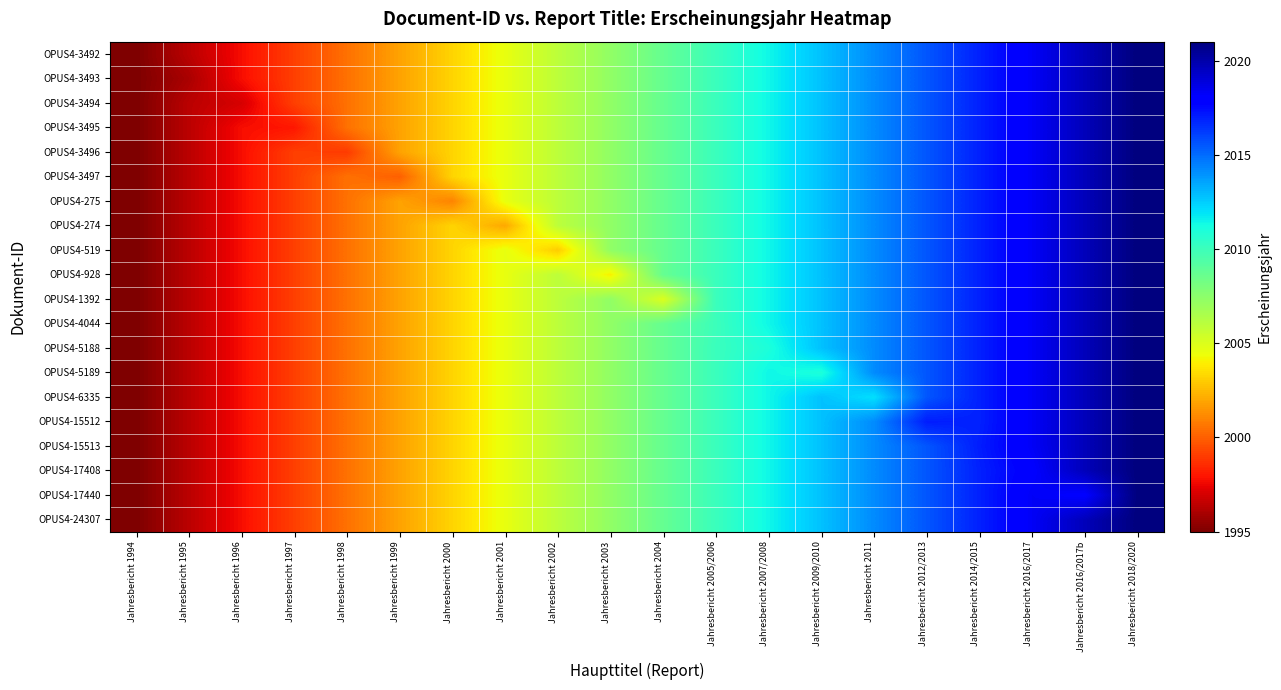

Reading right to left, extract all data points from this chart.

OPUS4-3492: Jahresbericht 2018/2020=2021.0	Jahresbericht 2016/2017b=2019.6	Jahresbericht 2016/2017=2018.3	Jahresbericht 2014/2015=2016.9	Jahresbericht 2012/2013=2015.5	Jahresbericht 2011=2014.2	Jahresbericht 2009/2010=2012.8	Jahresbericht 2007/2008=2011.4	Jahresbericht 2005/2006=2010.1	Jahresbericht 2004=2008.7	Jahresbericht 2003=2007.3	Jahresbericht 2002=2005.9	Jahresbericht 2001=2004.6	Jahresbericht 2000=2003.2	Jahresbericht 1999=2001.8	Jahresbericht 1998=2000.5	Jahresbericht 1997=1999.1	Jahresbericht 1996=1997.7	Jahresbericht 1995=1996.4	Jahresbericht 1994=1995.0
OPUS4-3493: Jahresbericht 2018/2020=2021.0	Jahresbericht 2016/2017b=2019.6	Jahresbericht 2016/2017=2018.3	Jahresbericht 2014/2015=2016.9	Jahresbericht 2012/2013=2015.5	Jahresbericht 2011=2014.2	Jahresbericht 2009/2010=2012.8	Jahresbericht 2007/2008=2011.4	Jahresbericht 2005/2006=2010.1	Jahresbericht 2004=2008.7	Jahresbericht 2003=2007.3	Jahresbericht 2002=2005.9	Jahresbericht 2001=2004.6	Jahresbericht 2000=2003.2	Jahresbericht 1999=2001.8	Jahresbericht 1998=2000.5	Jahresbericht 1997=1999.1	Jahresbericht 1996=1997.7	Jahresbericht 1995=1996.0	Jahresbericht 1994=1995.0
OPUS4-3494: Jahresbericht 2018/2020=2021.0	Jahresbericht 2016/2017b=2019.6	Jahresbericht 2016/2017=2018.3	Jahresbericht 2014/2015=2016.9	Jahresbericht 2012/2013=2015.5	Jahresbericht 2011=2014.2	Jahresbericht 2009/2010=2012.8	Jahresbericht 2007/2008=2011.4	Jahresbericht 2005/2006=2010.1	Jahresbericht 2004=2008.7	Jahresbericht 2003=2007.3	Jahresbericht 2002=2005.9	Jahresbericht 2001=2004.6	Jahresbericht 2000=2003.2	Jahresbericht 1999=2001.8	Jahresbericht 1998=2000.5	Jahresbericht 1997=1999.1	Jahresbericht 1996=1997.0	Jahresbericht 1995=1996.4	Jahresbericht 1994=1995.0
OPUS4-3495: Jahresbericht 2018/2020=2021.0	Jahresbericht 2016/2017b=2019.6	Jahresbericht 2016/2017=2018.3	Jahresbericht 2014/2015=2016.9	Jahresbericht 2012/2013=2015.5	Jahresbericht 2011=2014.2	Jahresbericht 2009/2010=2012.8	Jahresbericht 2007/2008=2011.4	Jahresbericht 2005/2006=2010.1	Jahresbericht 2004=2008.7	Jahresbericht 2003=2007.3	Jahresbericht 2002=2005.9	Jahresbericht 2001=2004.6	Jahresbericht 2000=2003.2	Jahresbericht 1999=2001.8	Jahresbericht 1998=2000.5	Jahresbericht 1997=1998.0	Jahresbericht 1996=1997.7	Jahresbericht 1995=1996.4	Jahresbericht 1994=1995.0
OPUS4-3496: Jahresbericht 2018/2020=2021.0	Jahresbericht 2016/2017b=2019.6	Jahresbericht 2016/2017=2018.3	Jahresbericht 2014/2015=2016.9	Jahresbericht 2012/2013=2015.5	Jahresbericht 2011=2014.2	Jahresbericht 2009/2010=2012.8	Jahresbericht 2007/2008=2011.4	Jahresbericht 2005/2006=2010.1	Jahresbericht 2004=2008.7	Jahresbericht 2003=2007.3	Jahresbericht 2002=2005.9	Jahresbericht 2001=2004.6	Jahresbericht 2000=2003.2	Jahresbericht 1999=2001.8	Jahresbericht 1998=1999.0	Jahresbericht 1997=1999.1	Jahresbericht 1996=1997.7	Jahresbericht 1995=1996.4	Jahresbericht 1994=1995.0
OPUS4-3497: Jahresbericht 2018/2020=2021.0	Jahresbericht 2016/2017b=2019.6	Jahresbericht 2016/2017=2018.3	Jahresbericht 2014/2015=2016.9	Jahresbericht 2012/2013=2015.5	Jahresbericht 2011=2014.2	Jahresbericht 2009/2010=2012.8	Jahresbericht 2007/2008=2011.4	Jahresbericht 2005/2006=2010.1	Jahresbericht 2004=2008.7	Jahresbericht 2003=2007.3	Jahresbericht 2002=2005.9	Jahresbericht 2001=2004.6	Jahresbericht 2000=2003.2	Jahresbericht 1999=2000.0	Jahresbericht 1998=2000.5	Jahresbericht 1997=1999.1	Jahresbericht 1996=1997.7	Jahresbericht 1995=1996.4	Jahresbericht 1994=1995.0
OPUS4-275: Jahresbericht 2018/2020=2021.0	Jahresbericht 2016/2017b=2019.6	Jahresbericht 2016/2017=2018.3	Jahresbericht 2014/2015=2016.9	Jahresbericht 2012/2013=2015.5	Jahresbericht 2011=2014.2	Jahresbericht 2009/2010=2012.8	Jahresbericht 2007/2008=2011.4	Jahresbericht 2005/2006=2010.1	Jahresbericht 2004=2008.7	Jahresbericht 2003=2007.3	Jahresbericht 2002=2005.9	Jahresbericht 2001=2004.6	Jahresbericht 2000=2001.0	Jahresbericht 1999=2001.8	Jahresbericht 1998=2000.5	Jahresbericht 1997=1999.1	Jahresbericht 1996=1997.7	Jahresbericht 1995=1996.4	Jahresbericht 1994=1995.0
OPUS4-274: Jahresbericht 2018/2020=2021.0	Jahresbericht 2016/2017b=2019.6	Jahresbericht 2016/2017=2018.3	Jahresbericht 2014/2015=2016.9	Jahresbericht 2012/2013=2015.5	Jahresbericht 2011=2014.2	Jahresbericht 2009/2010=2012.8	Jahresbericht 2007/2008=2011.4	Jahresbericht 2005/2006=2010.1	Jahresbericht 2004=2008.7	Jahresbericht 2003=2007.3	Jahresbericht 2002=2005.9	Jahresbericht 2001=2002.0	Jahresbericht 2000=2003.2	Jahresbericht 1999=2001.8	Jahresbericht 1998=2000.5	Jahresbericht 1997=1999.1	Jahresbericht 1996=1997.7	Jahresbericht 1995=1996.4	Jahresbericht 1994=1995.0
OPUS4-519: Jahresbericht 2018/2020=2021.0	Jahresbericht 2016/2017b=2019.6	Jahresbericht 2016/2017=2018.3	Jahresbericht 2014/2015=2016.9	Jahresbericht 2012/2013=2015.5	Jahresbericht 2011=2014.2	Jahresbericht 2009/2010=2012.8	Jahresbericht 2007/2008=2011.4	Jahresbericht 2005/2006=2010.1	Jahresbericht 2004=2008.7	Jahresbericht 2003=2007.3	Jahresbericht 2002=2003.0	Jahresbericht 2001=2004.6	Jahresbericht 2000=2003.2	Jahresbericht 1999=2001.8	Jahresbericht 1998=2000.5	Jahresbericht 1997=1999.1	Jahresbericht 1996=1997.7	Jahresbericht 1995=1996.4	Jahresbericht 1994=1995.0
OPUS4-928: Jahresbericht 2018/2020=2021.0	Jahresbericht 2016/2017b=2019.6	Jahresbericht 2016/2017=2018.3	Jahresbericht 2014/2015=2016.9	Jahresbericht 2012/2013=2015.5	Jahresbericht 2011=2014.2	Jahresbericht 2009/2010=2012.8	Jahresbericht 2007/2008=2011.4	Jahresbericht 2005/2006=2010.1	Jahresbericht 2004=2008.7	Jahresbericht 2003=2004.0	Jahresbericht 2002=2005.9	Jahresbericht 2001=2004.6	Jahresbericht 2000=2003.2	Jahresbericht 1999=2001.8	Jahresbericht 1998=2000.5	Jahresbericht 1997=1999.1	Jahresbericht 1996=1997.7	Jahresbericht 1995=1996.4	Jahresbericht 1994=1995.0
OPUS4-1392: Jahresbericht 2018/2020=2021.0	Jahresbericht 2016/2017b=2019.6	Jahresbericht 2016/2017=2018.3	Jahresbericht 2014/2015=2016.9	Jahresbericht 2012/2013=2015.5	Jahresbericht 2011=2014.2	Jahresbericht 2009/2010=2012.8	Jahresbericht 2007/2008=2011.4	Jahresbericht 2005/2006=2010.1	Jahresbericht 2004=2005.0	Jahresbericht 2003=2007.3	Jahresbericht 2002=2005.9	Jahresbericht 2001=2004.6	Jahresbericht 2000=2003.2	Jahresbericht 1999=2001.8	Jahresbericht 1998=2000.5	Jahresbericht 1997=1999.1	Jahresbericht 1996=1997.7	Jahresbericht 1995=1996.4	Jahresbericht 1994=1995.0
OPUS4-4044: Jahresbericht 2018/2020=2021.0	Jahresbericht 2016/2017b=2019.6	Jahresbericht 2016/2017=2018.3	Jahresbericht 2014/2015=2016.9	Jahresbericht 2012/2013=2015.5	Jahresbericht 2011=2014.2	Jahresbericht 2009/2010=2012.8	Jahresbericht 2007/2008=2011.4	Jahresbericht 2005/2006=2010.0	Jahresbericht 2004=2008.7	Jahresbericht 2003=2007.3	Jahresbericht 2002=2005.9	Jahresbericht 2001=2004.6	Jahresbericht 2000=2003.2	Jahresbericht 1999=2001.8	Jahresbericht 1998=2000.5	Jahresbericht 1997=1999.1	Jahresbericht 1996=1997.7	Jahresbericht 1995=1996.4	Jahresbericht 1994=1995.0
OPUS4-5188: Jahresbericht 2018/2020=2021.0	Jahresbericht 2016/2017b=2019.6	Jahresbericht 2016/2017=2018.3	Jahresbericht 2014/2015=2016.9	Jahresbericht 2012/2013=2015.5	Jahresbericht 2011=2014.2	Jahresbericht 2009/2010=2012.8	Jahresbericht 2007/2008=2011.0	Jahresbericht 2005/2006=2010.1	Jahresbericht 2004=2008.7	Jahresbericht 2003=2007.3	Jahresbericht 2002=2005.9	Jahresbericht 2001=2004.6	Jahresbericht 2000=2003.2	Jahresbericht 1999=2001.8	Jahresbericht 1998=2000.5	Jahresbericht 1997=1999.1	Jahresbericht 1996=1997.7	Jahresbericht 1995=1996.4	Jahresbericht 1994=1995.0
OPUS4-5189: Jahresbericht 2018/2020=2021.0	Jahresbericht 2016/2017b=2019.6	Jahresbericht 2016/2017=2018.3	Jahresbericht 2014/2015=2016.9	Jahresbericht 2012/2013=2015.5	Jahresbericht 2011=2014.2	Jahresbericht 2009/2010=2011.0	Jahresbericht 2007/2008=2011.4	Jahresbericht 2005/2006=2010.1	Jahresbericht 2004=2008.7	Jahresbericht 2003=2007.3	Jahresbericht 2002=2005.9	Jahresbericht 2001=2004.6	Jahresbericht 2000=2003.2	Jahresbericht 1999=2001.8	Jahresbericht 1998=2000.5	Jahresbericht 1997=1999.1	Jahresbericht 1996=1997.7	Jahresbericht 1995=1996.4	Jahresbericht 1994=1995.0
OPUS4-6335: Jahresbericht 2018/2020=2021.0	Jahresbericht 2016/2017b=2019.6	Jahresbericht 2016/2017=2018.3	Jahresbericht 2014/2015=2016.9	Jahresbericht 2012/2013=2015.5	Jahresbericht 2011=2012.0	Jahresbericht 2009/2010=2012.8	Jahresbericht 2007/2008=2011.4	Jahresbericht 2005/2006=2010.1	Jahresbericht 2004=2008.7	Jahresbericht 2003=2007.3	Jahresbericht 2002=2005.9	Jahresbericht 2001=2004.6	Jahresbericht 2000=2003.2	Jahresbericht 1999=2001.8	Jahresbericht 1998=2000.5	Jahresbericht 1997=1999.1	Jahresbericht 1996=1997.7	Jahresbericht 1995=1996.4	Jahresbericht 1994=1995.0
OPUS4-15512: Jahresbericht 2018/2020=2021.0	Jahresbericht 2016/2017b=2019.6	Jahresbericht 2016/2017=2018.3	Jahresbericht 2014/2015=2016.9	Jahresbericht 2012/2013=2017.0	Jahresbericht 2011=2014.2	Jahresbericht 2009/2010=2012.8	Jahresbericht 2007/2008=2011.4	Jahresbericht 2005/2006=2010.1	Jahresbericht 2004=2008.7	Jahresbericht 2003=2007.3	Jahresbericht 2002=2005.9	Jahresbericht 2001=2004.6	Jahresbericht 2000=2003.2	Jahresbericht 1999=2001.8	Jahresbericht 1998=2000.5	Jahresbericht 1997=1999.1	Jahresbericht 1996=1997.7	Jahresbericht 1995=1996.4	Jahresbericht 1994=1995.0
OPUS4-15513: Jahresbericht 2018/2020=2021.0	Jahresbericht 2016/2017b=2019.6	Jahresbericht 2016/2017=2018.3	Jahresbericht 2014/2015=2017.0	Jahresbericht 2012/2013=2015.5	Jahresbericht 2011=2014.2	Jahresbericht 2009/2010=2012.8	Jahresbericht 2007/2008=2011.4	Jahresbericht 2005/2006=2010.1	Jahresbericht 2004=2008.7	Jahresbericht 2003=2007.3	Jahresbericht 2002=2005.9	Jahresbericht 2001=2004.6	Jahresbericht 2000=2003.2	Jahresbericht 1999=2001.8	Jahresbericht 1998=2000.5	Jahresbericht 1997=1999.1	Jahresbericht 1996=1997.7	Jahresbericht 1995=1996.4	Jahresbericht 1994=1995.0
OPUS4-17408: Jahresbericht 2018/2020=2021.0	Jahresbericht 2016/2017b=2019.6	Jahresbericht 2016/2017=2018.0	Jahresbericht 2014/2015=2016.9	Jahresbericht 2012/2013=2015.5	Jahresbericht 2011=2014.2	Jahresbericht 2009/2010=2012.8	Jahresbericht 2007/2008=2011.4	Jahresbericht 2005/2006=2010.1	Jahresbericht 2004=2008.7	Jahresbericht 2003=2007.3	Jahresbericht 2002=2005.9	Jahresbericht 2001=2004.6	Jahresbericht 2000=2003.2	Jahresbericht 1999=2001.8	Jahresbericht 1998=2000.5	Jahresbericht 1997=1999.1	Jahresbericht 1996=1997.7	Jahresbericht 1995=1996.4	Jahresbericht 1994=1995.0
OPUS4-17440: Jahresbericht 2018/2020=2021.0	Jahresbericht 2016/2017b=2018.0	Jahresbericht 2016/2017=2018.3	Jahresbericht 2014/2015=2016.9	Jahresbericht 2012/2013=2015.5	Jahresbericht 2011=2014.2	Jahresbericht 2009/2010=2012.8	Jahresbericht 2007/2008=2011.4	Jahresbericht 2005/2006=2010.1	Jahresbericht 2004=2008.7	Jahresbericht 2003=2007.3	Jahresbericht 2002=2005.9	Jahresbericht 2001=2004.6	Jahresbericht 2000=2003.2	Jahresbericht 1999=2001.8	Jahresbericht 1998=2000.5	Jahresbericht 1997=1999.1	Jahresbericht 1996=1997.7	Jahresbericht 1995=1996.4	Jahresbericht 1994=1995.0
OPUS4-24307: Jahresbericht 2018/2020=2021.0	Jahresbericht 2016/2017b=2019.6	Jahresbericht 2016/2017=2018.3	Jahresbericht 2014/2015=2016.9	Jahresbericht 2012/2013=2015.5	Jahresbericht 2011=2014.2	Jahresbericht 2009/2010=2012.8	Jahresbericht 2007/2008=2011.4	Jahresbericht 2005/2006=2010.1	Jahresbericht 2004=2008.7	Jahresbericht 2003=2007.3	Jahresbericht 2002=2005.9	Jahresbericht 2001=2004.6	Jahresbericht 2000=2003.2	Jahresbericht 1999=2001.8	Jahresbericht 1998=2000.5	Jahresbericht 1997=1999.1	Jahresbericht 1996=1997.7	Jahresbericht 1995=1996.4	Jahresbericht 1994=1995.0